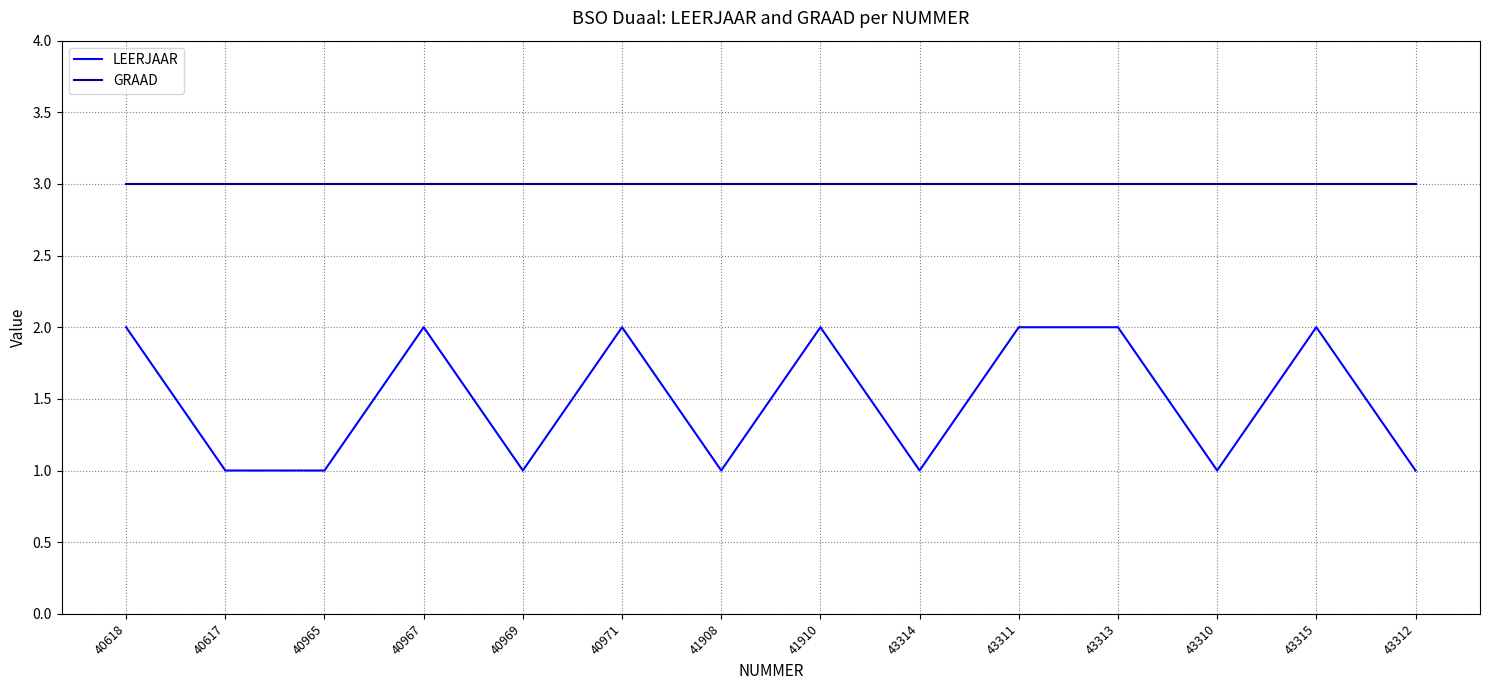

True or false: LEERJAAR and GRAAD cross at least once.

False